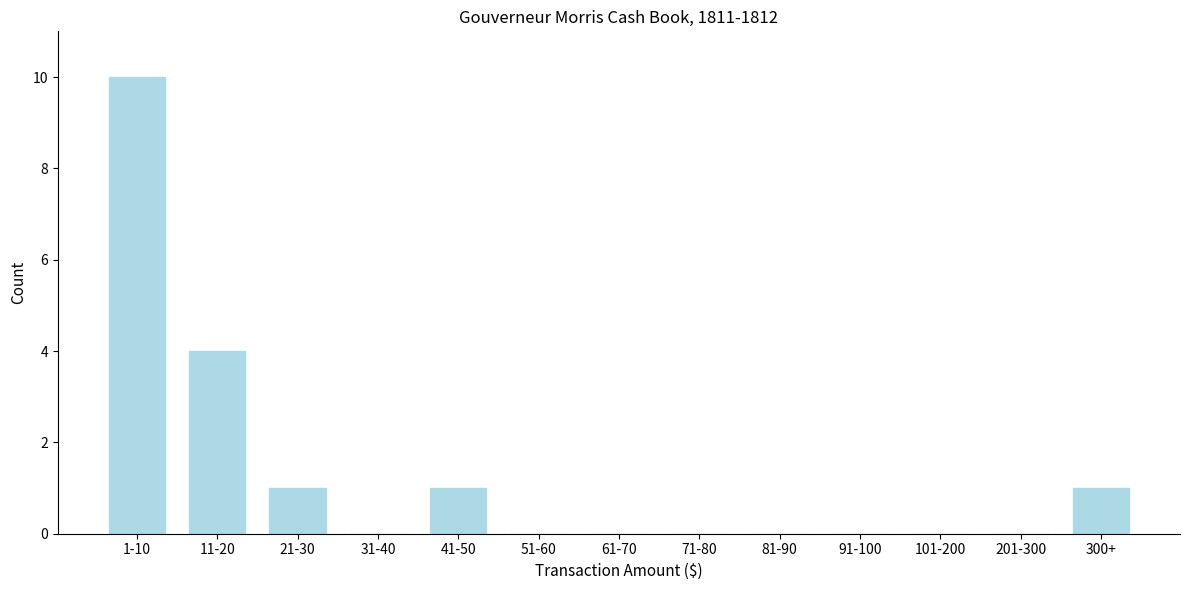

Reading left to right, list all the values displayed in this chart.

1-10=10	11-20=4	21-30=1	31-40=0	41-50=1	51-60=0	61-70=0	71-80=0	81-90=0	91-100=0	101-200=0	201-300=0	300+=1